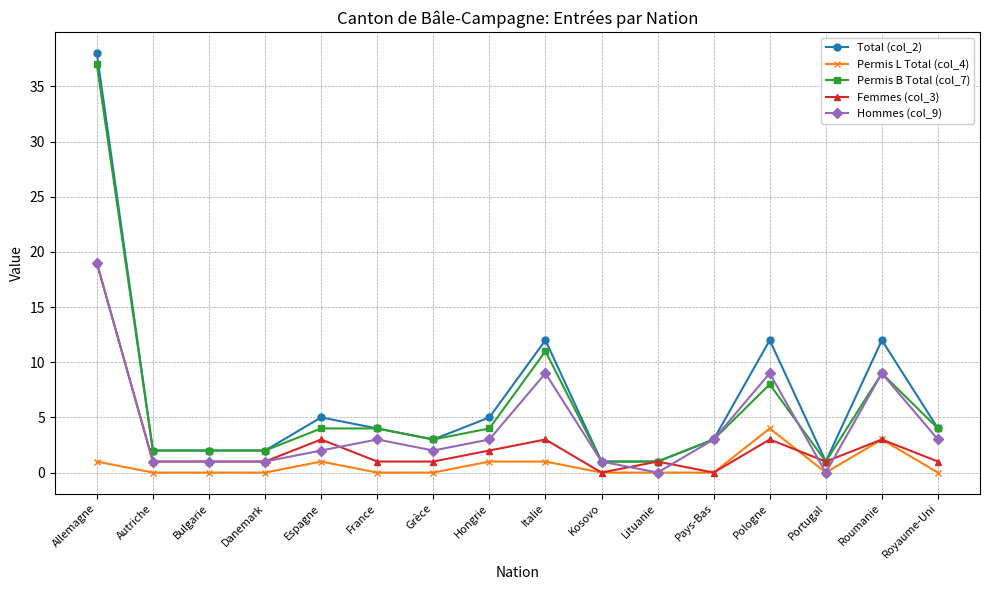

What is the sum of all Permis B Total (col_7) values?

96